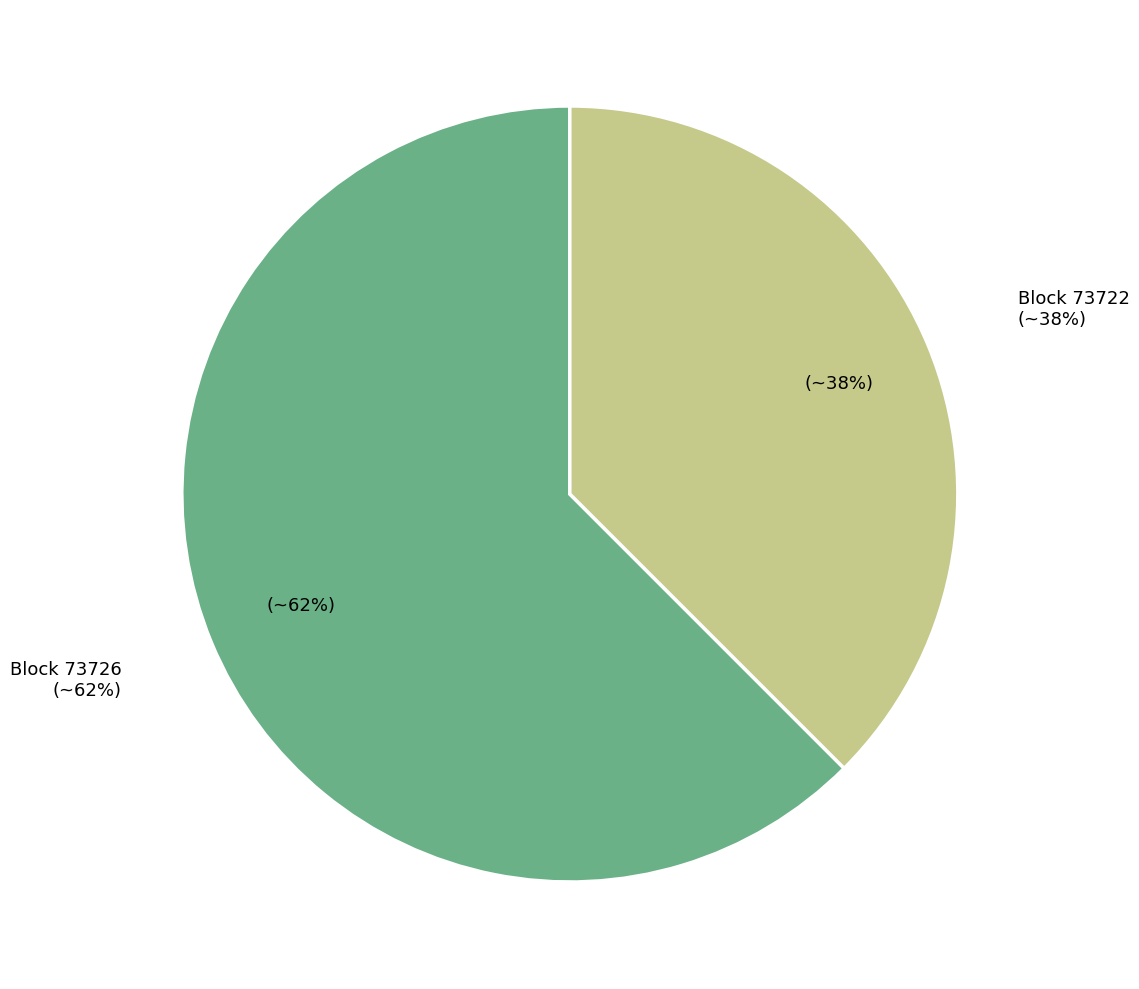

What is the total percentage of 73722 and 73726?

100.0%